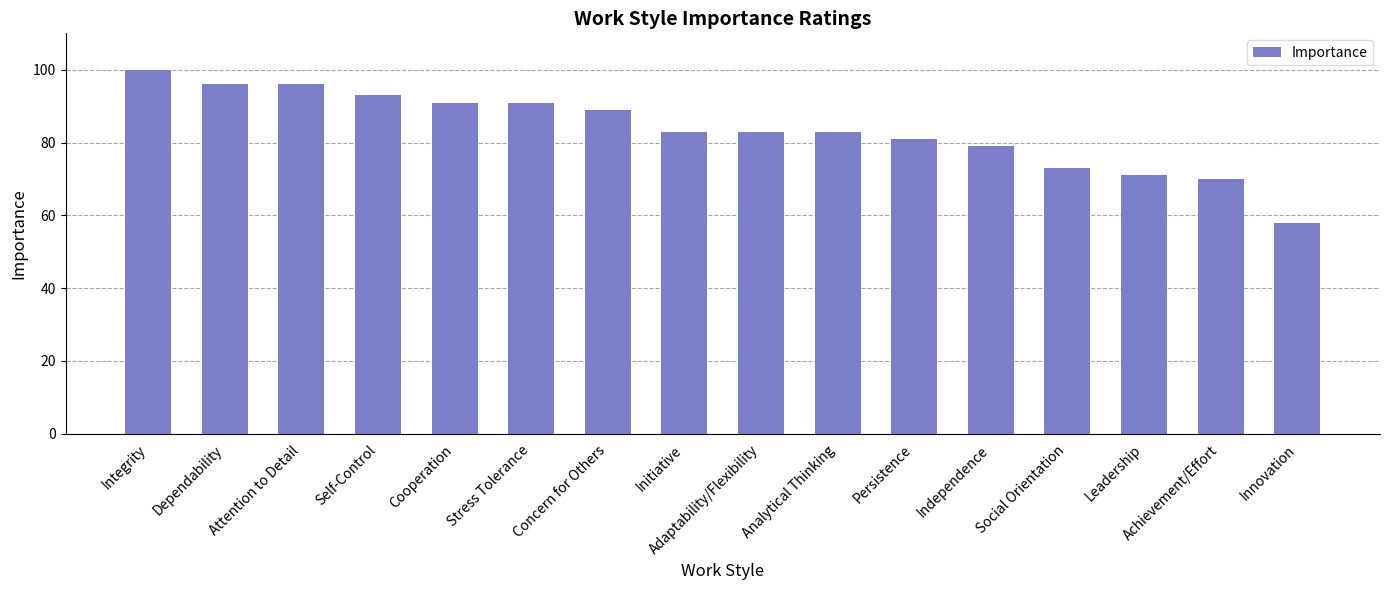

Which has a higher value, Analytical Thinking or Integrity?

Integrity